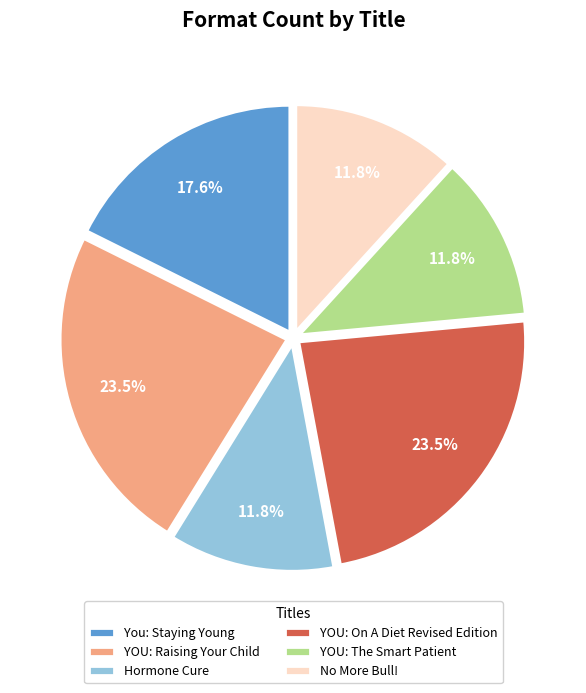

What is the ratio of the value at YOU: The Smart Patient to the value at Hormone Cure?

1.0